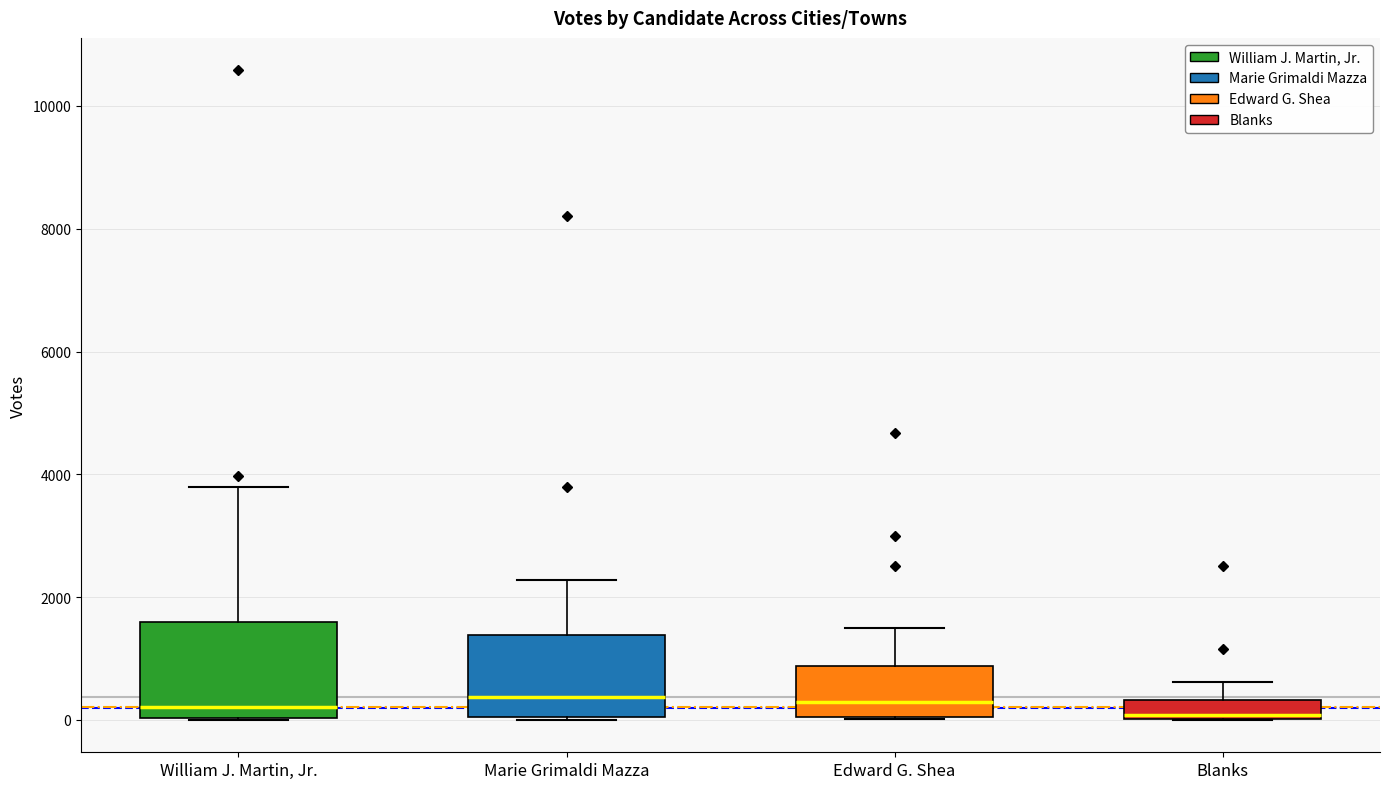

Comparing the boxes themselves (not the whiskers), which one is the tallest?

William J. Martin, Jr.